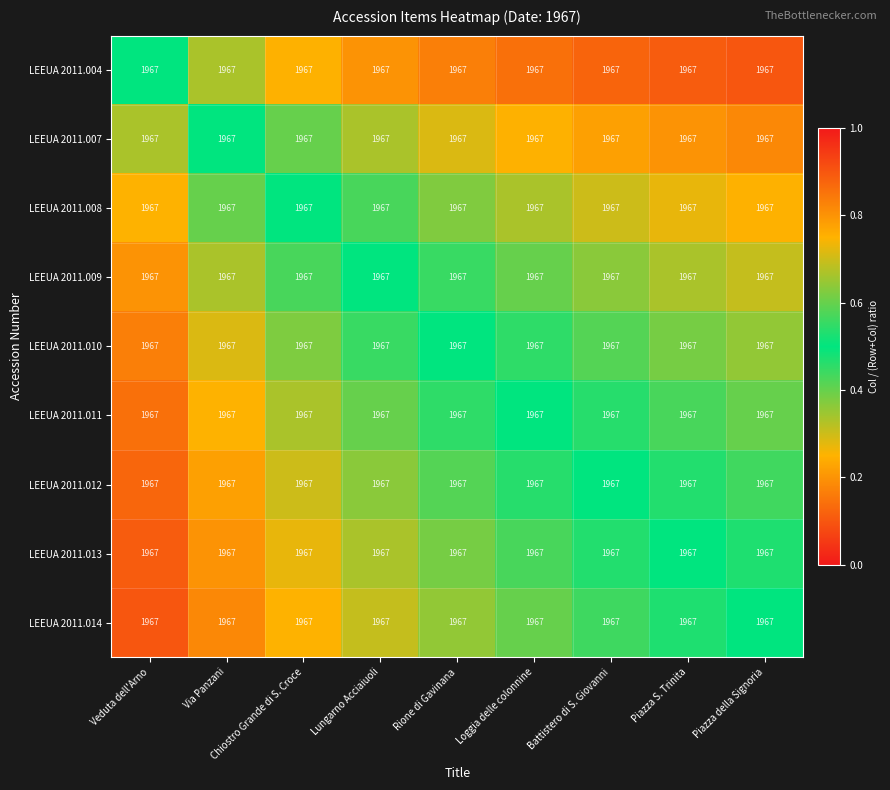

True or false: LEEUA 2011.013 has a value of 0.3 at Chiostro Grande di S. Croce.

True